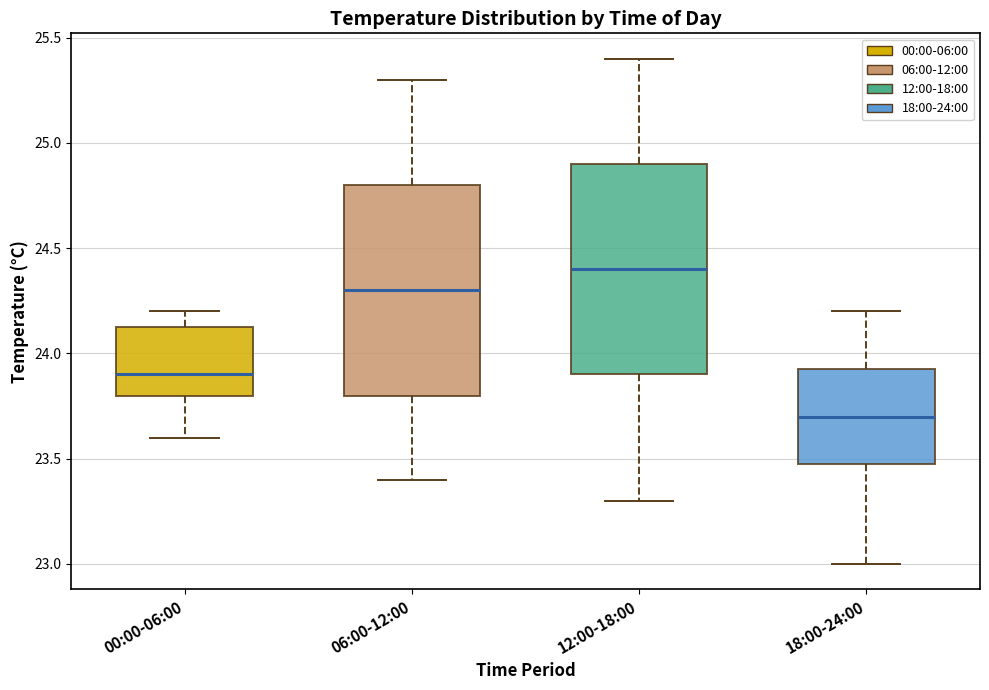

Reading left to right, transcribe this box plot: for each box, give where its median line is, the range the box spans, and where its two whiskers end, as read against the y-axis. The values are not printed on the chart, so give them approximately, as read against the axis.

00:00-06:00: median 23.90, box 23.80 to 24.15, whiskers 23.60 to 24.20
06:00-12:00: median 24.30, box 23.80 to 24.80, whiskers 23.40 to 25.30
12:00-18:00: median 24.40, box 23.90 to 24.90, whiskers 23.30 to 25.40
18:00-24:00: median 23.70, box 23.50 to 23.95, whiskers 23.00 to 24.20